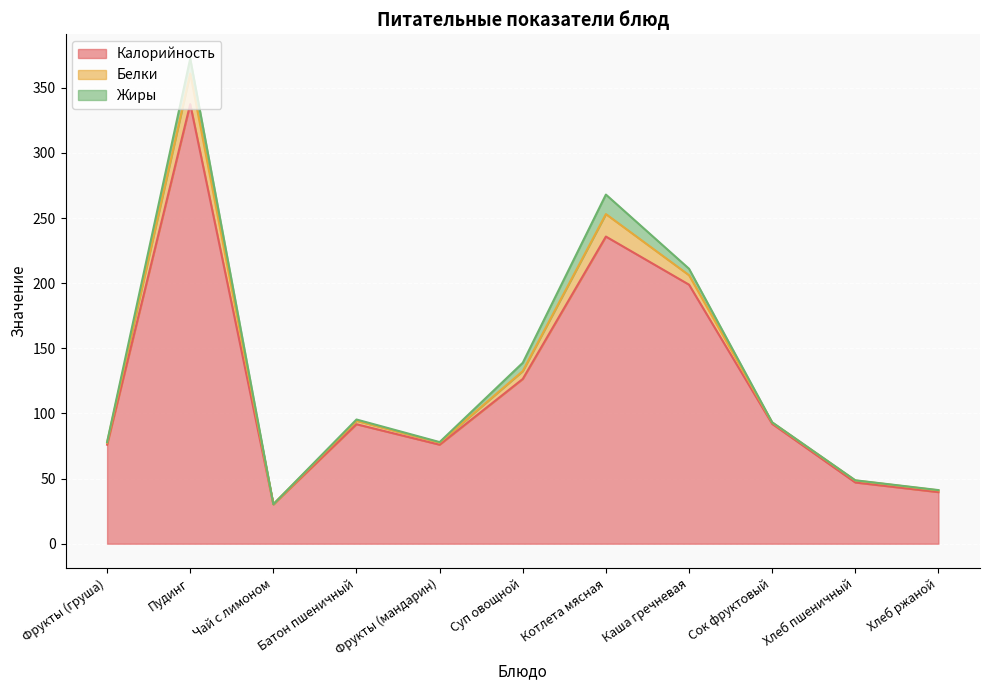

How many data points in Жиры are above 0?

10